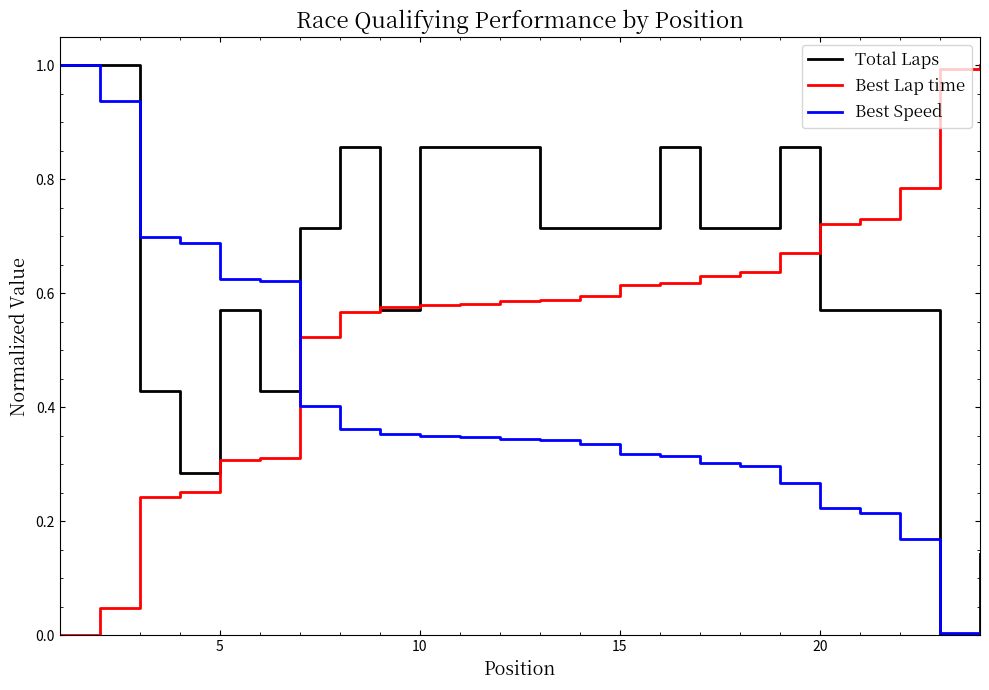

What is the maximum value shown in the chart?

1.0